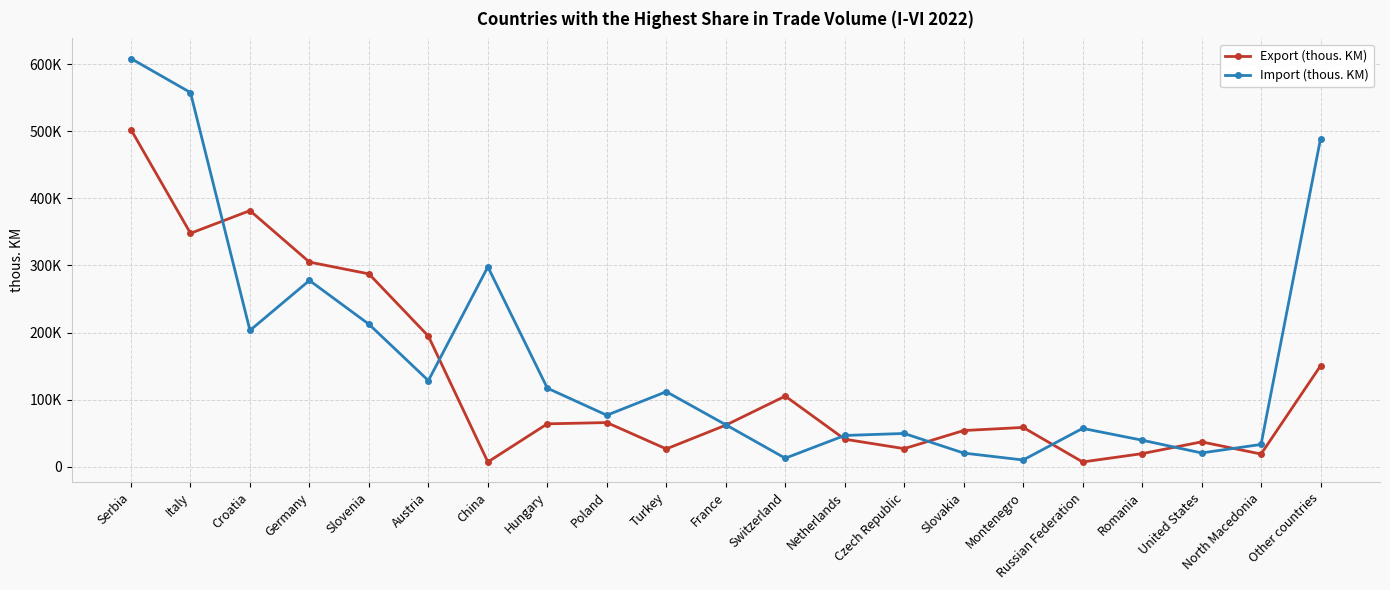

Which has a higher value, Romania or Slovenia?

Slovenia